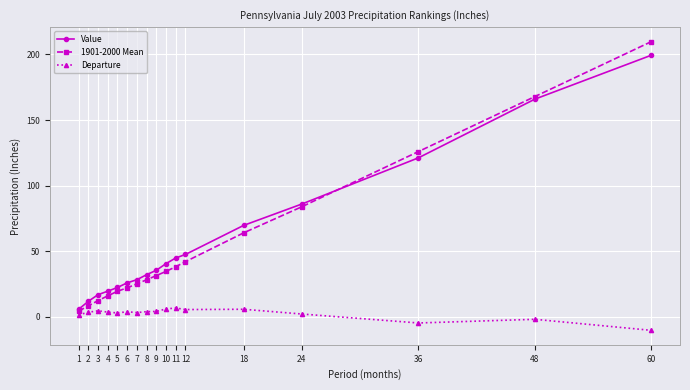

Which category has the highest value in the Value series?

60